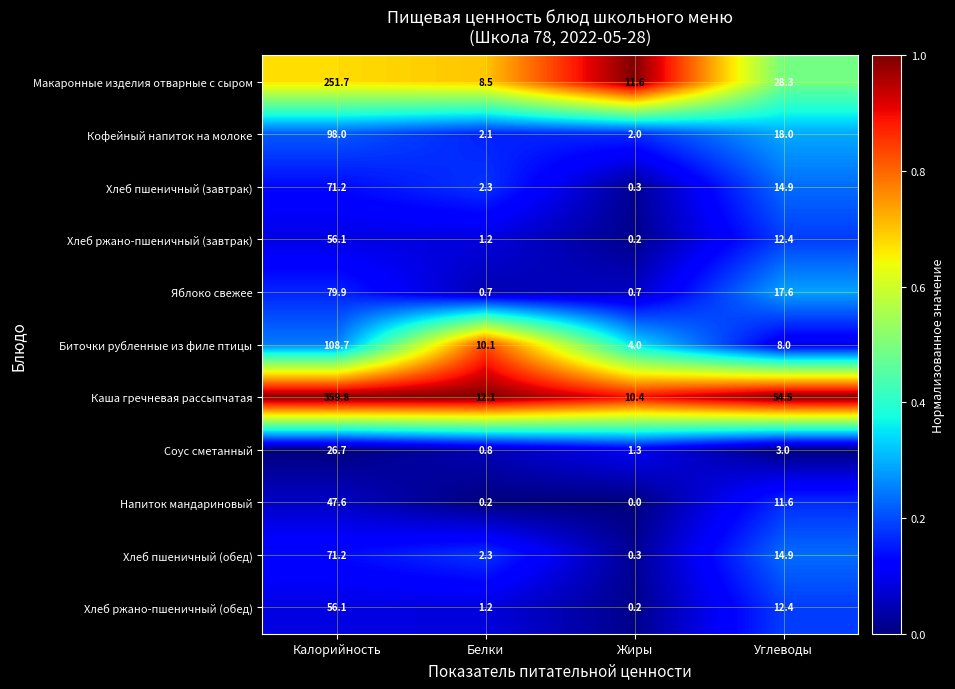

What is the maximum value for Кофейный напиток на молоке?

98.0